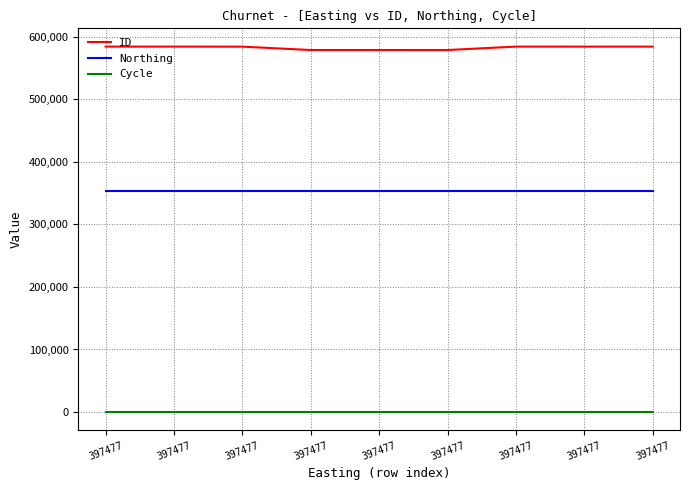

How many lines are shown in the chart?

3